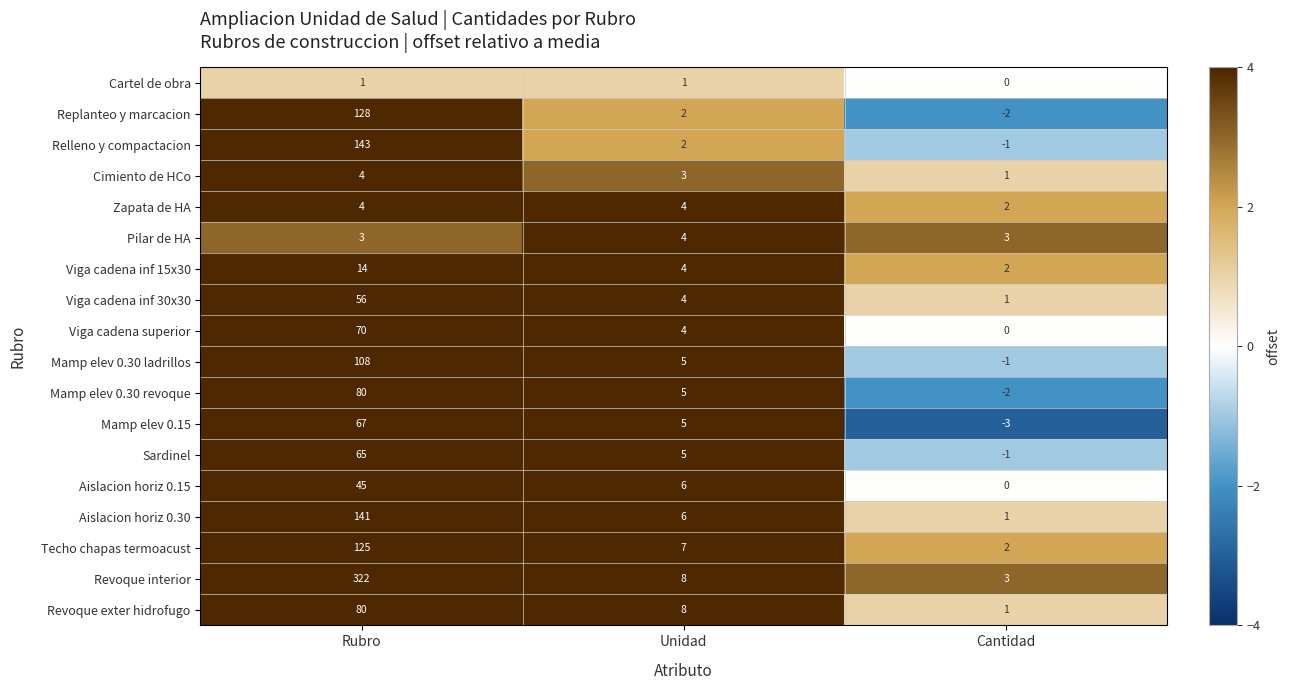

What is the spread (max minus min) of values at Unidad?

7